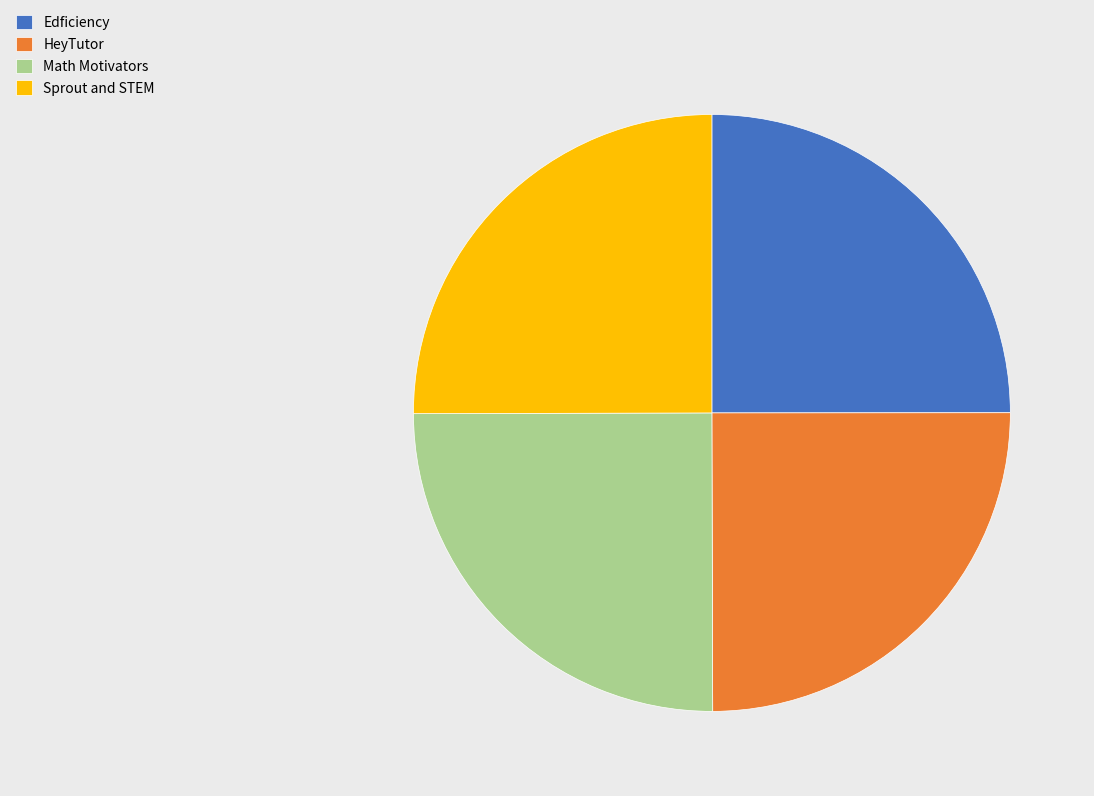

What is the ratio of the value at Edficiency to the value at HeyTutor?

1.0